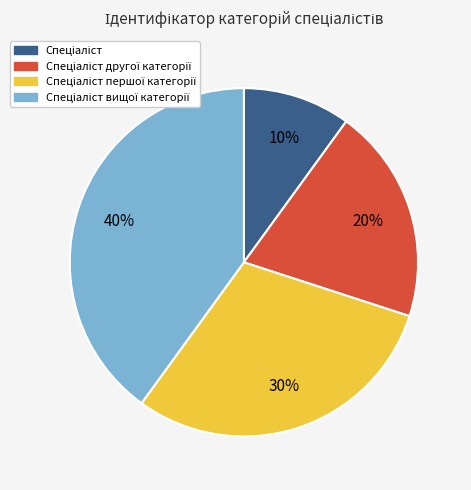

To the nearest percent, what is the difference between the largest and smallest slice percentages?

30%